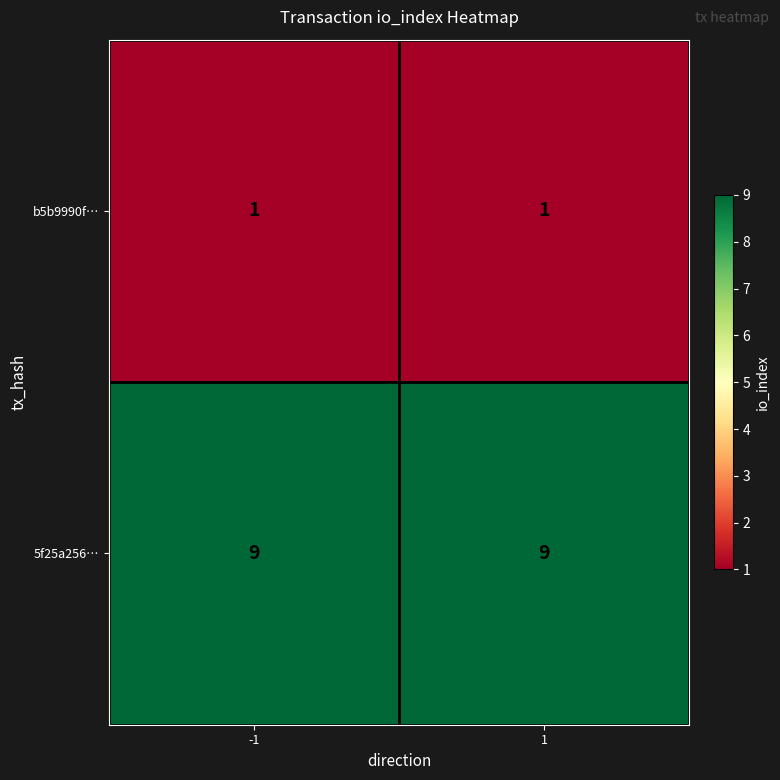

What is the spread (max minus min) of values at -1?

8